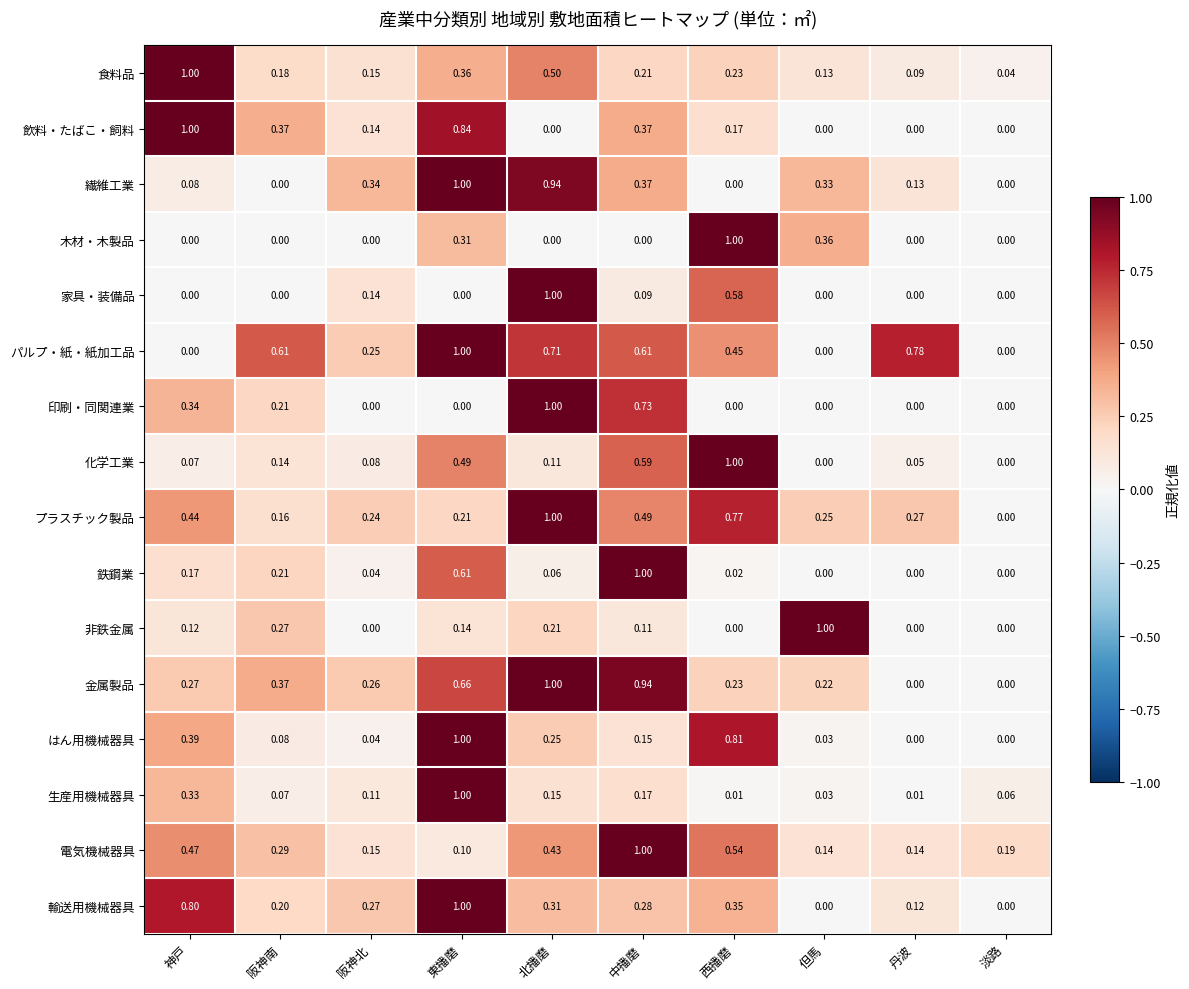

Rank the categories by プラスチック製品 value from lowest to highest.

淡路, 阪神南, 東播磨, 阪神北, 但馬, 丹波, 神戸, 中播磨, 西播磨, 北播磨